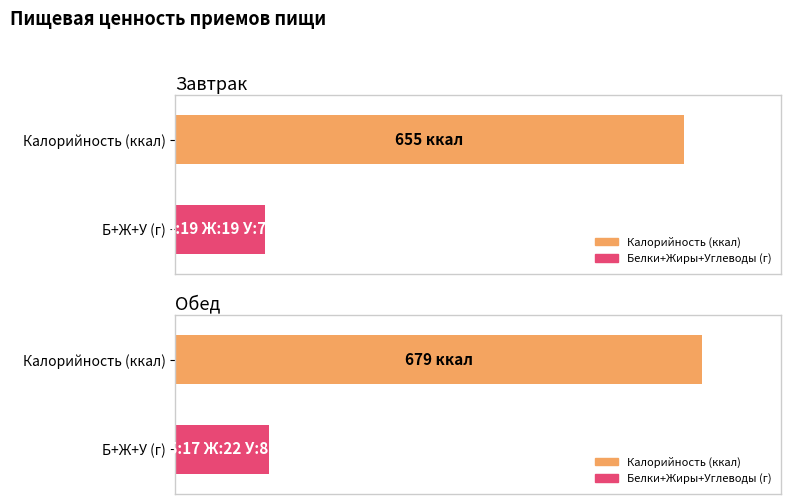

At which label does Белки reach its peak?

Завтрак